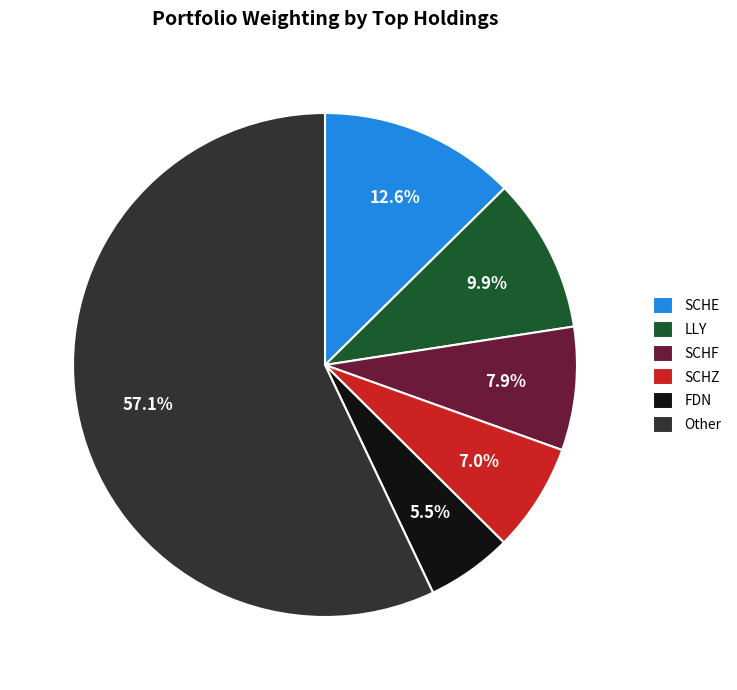

Between FDN and SCHE, which is larger?

SCHE